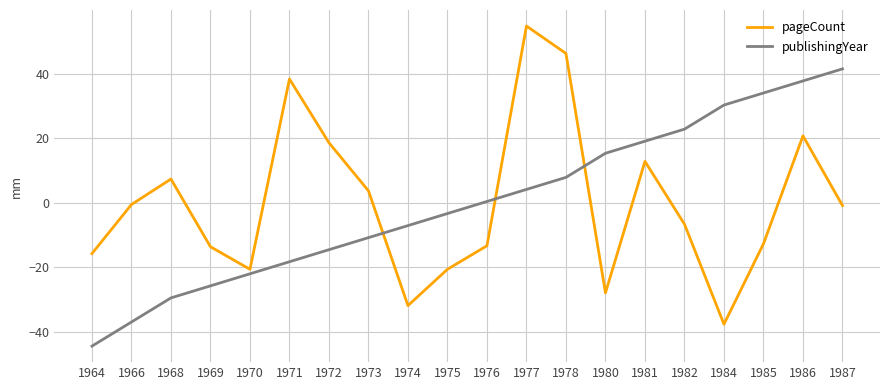

What is the difference between the publishingYear values at 1985 and 1975?

37.4